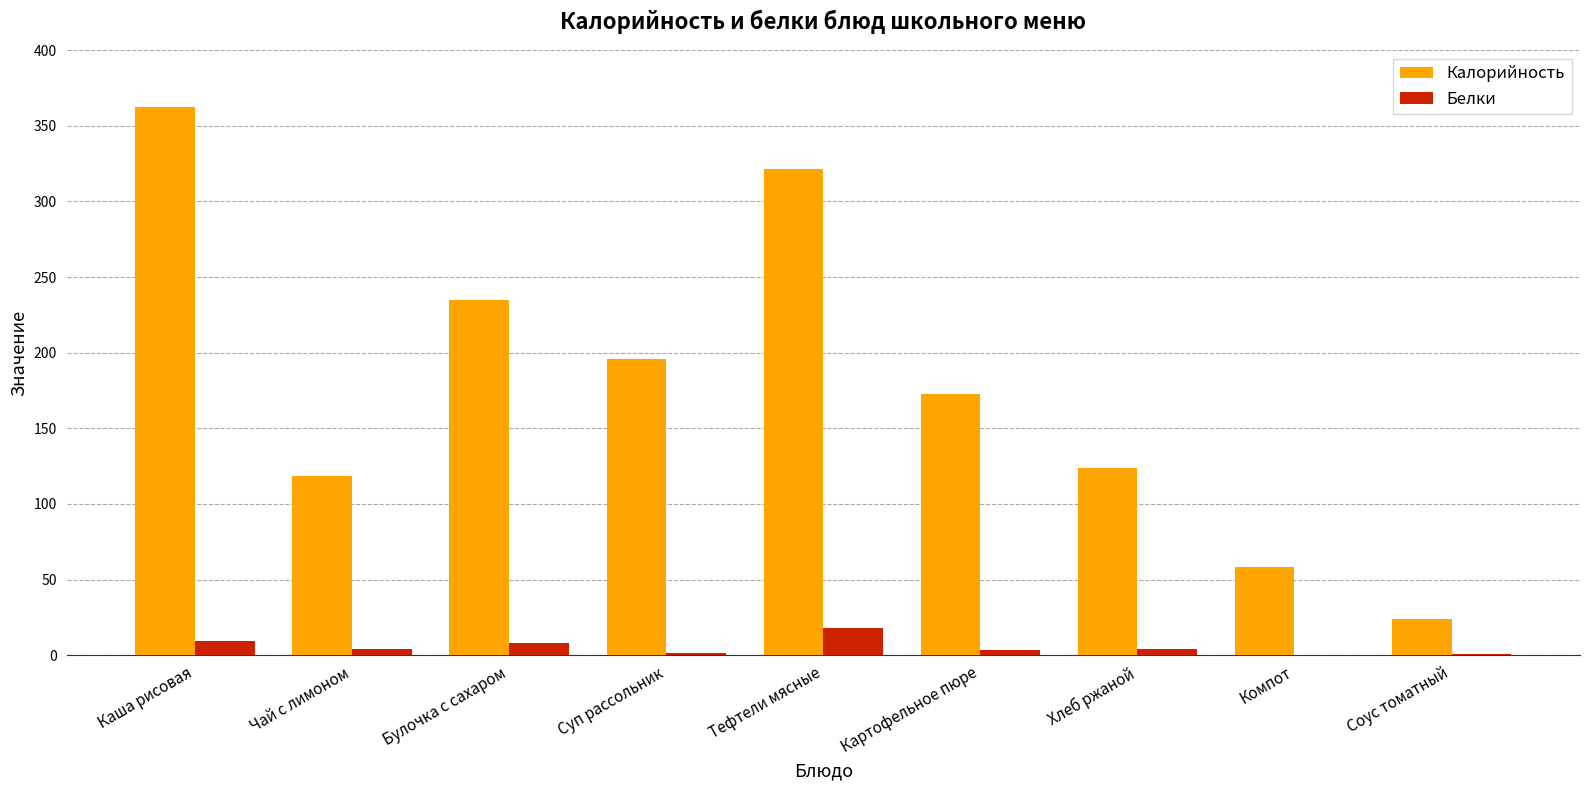

How many categories are shown in the chart?

9